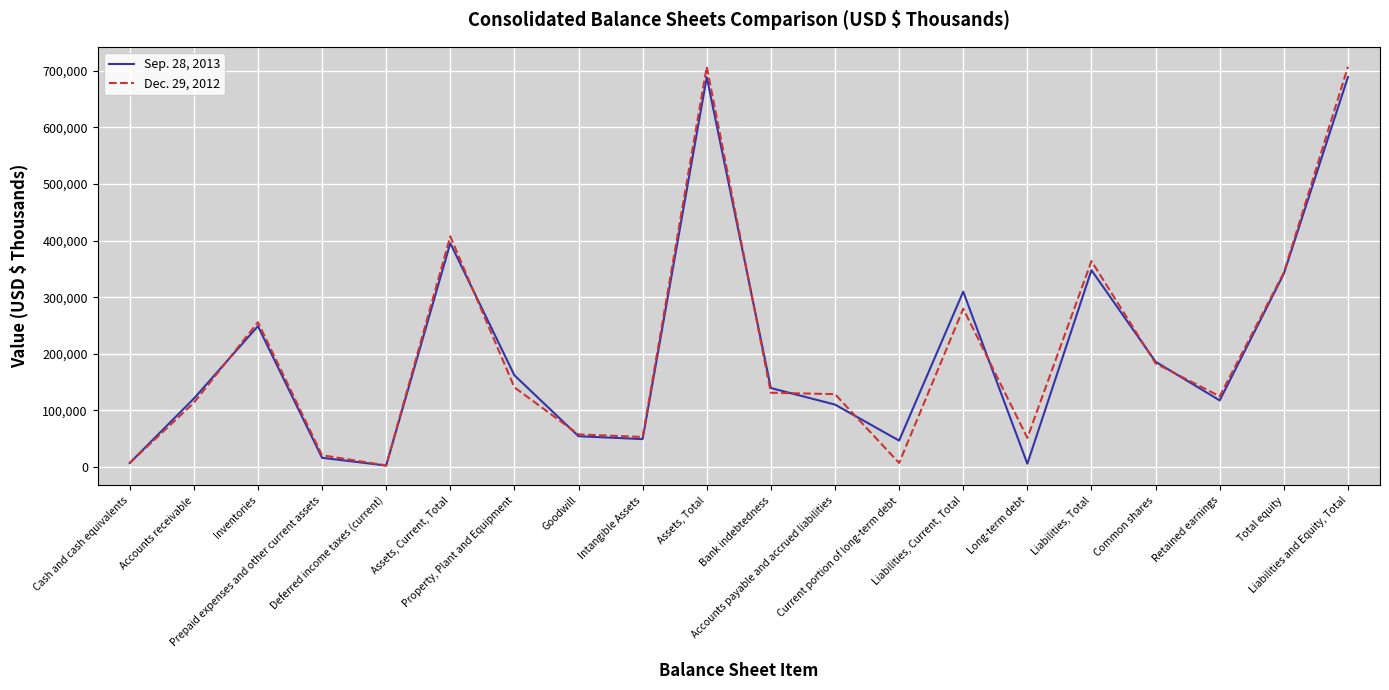

What is the maximum value shown in the chart?

707310